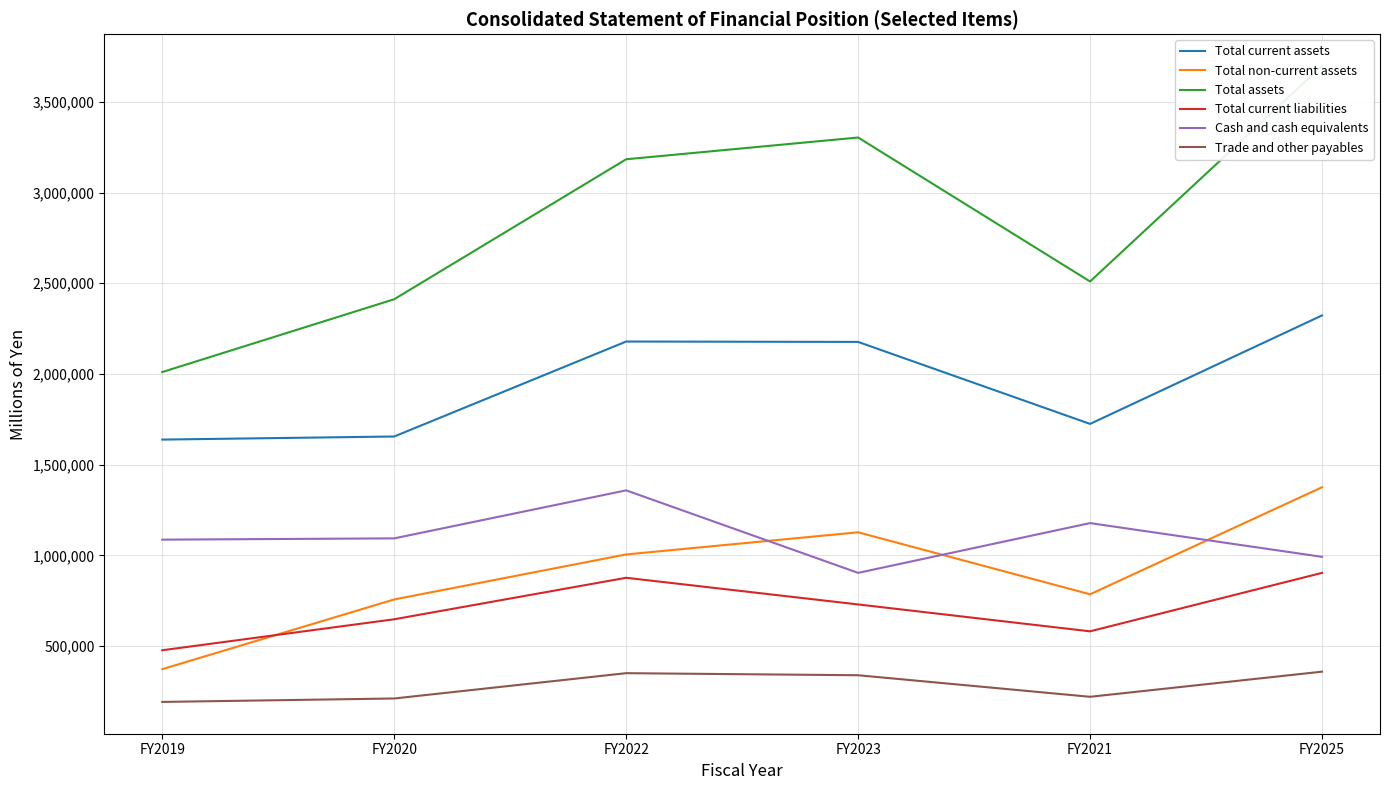

At FY2021, list the series in order from largest to smallest.

Total assets, Total current assets, Cash and cash equivalents, Total non-current assets, Total current liabilities, Trade and other payables